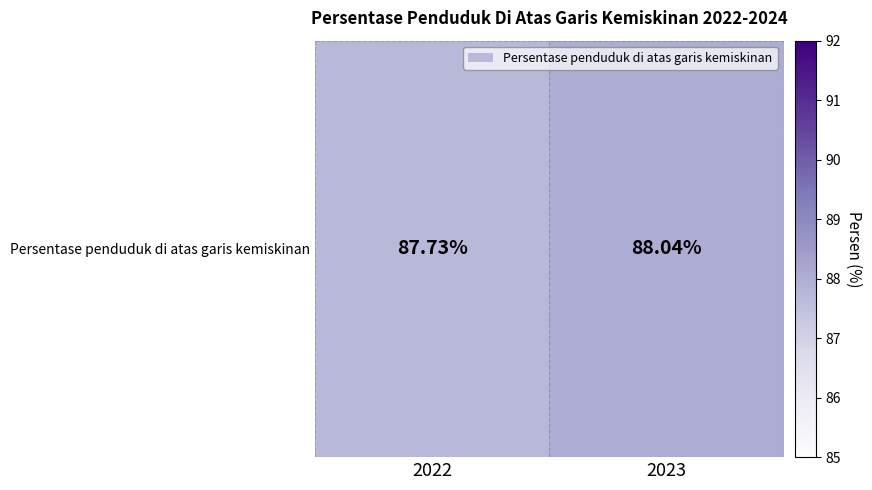

What is the change in value from 2022 to 2023?

+0.3